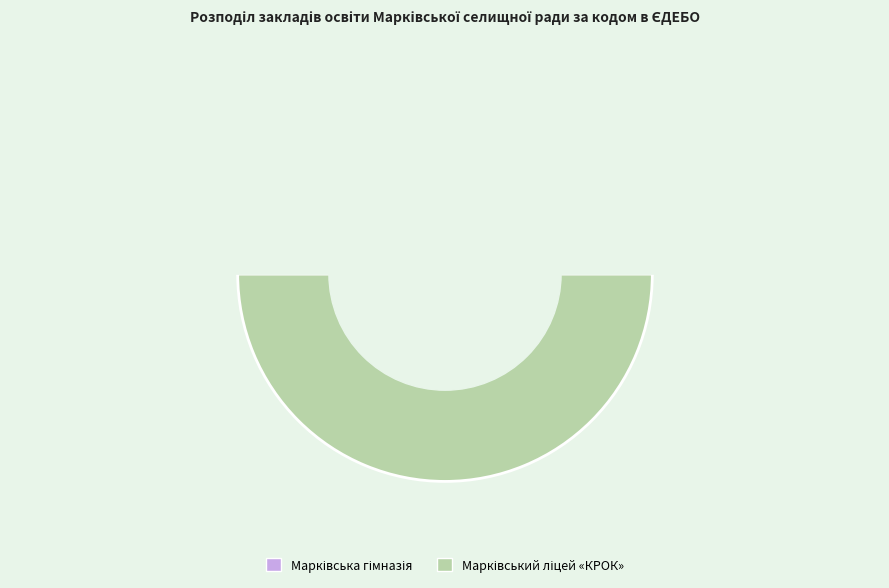

Count the number of slices in the pie.

2